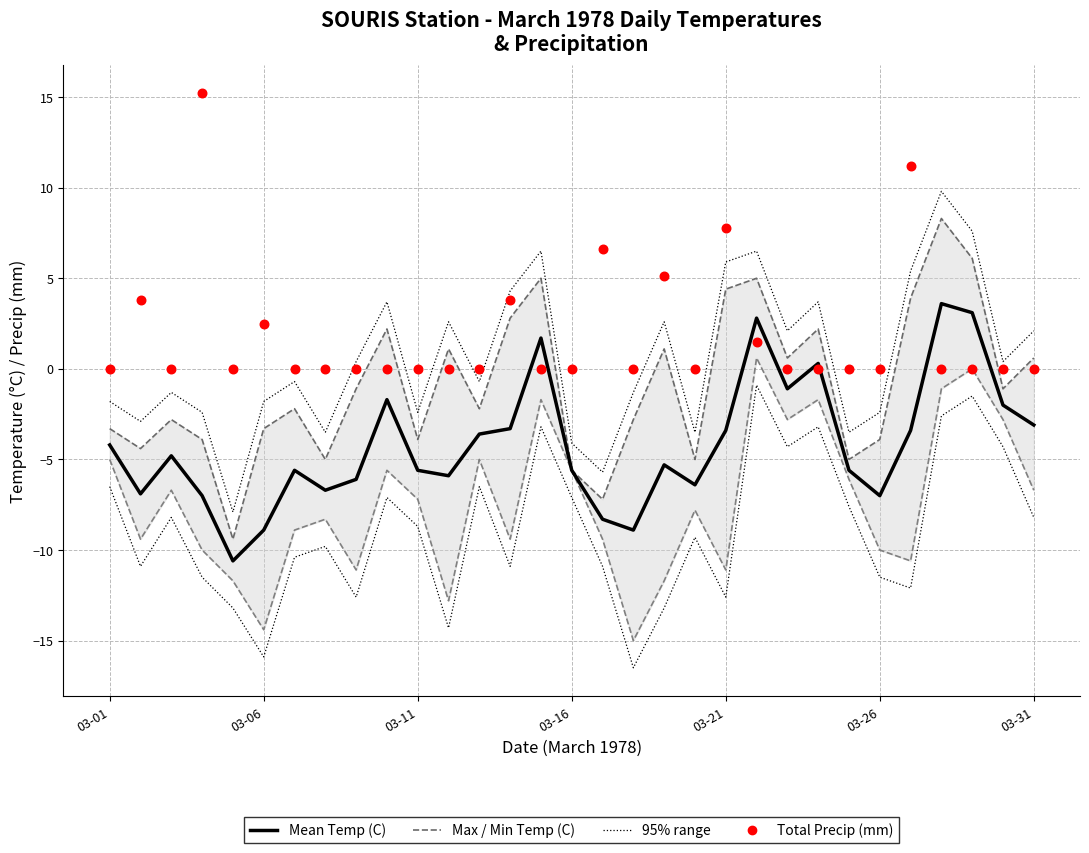

Is the value of Max Temp (C) at 03-26 greater than the value of Mean Temp (C) at 12?

Yes